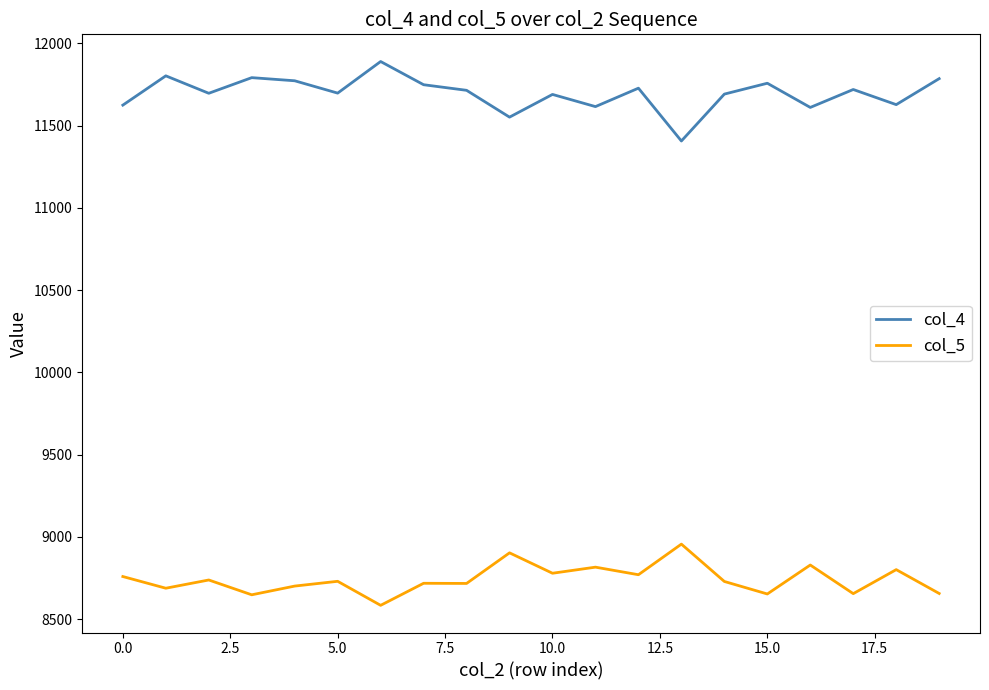

True or false: col_4 and col_5 intersect in this chart.

False